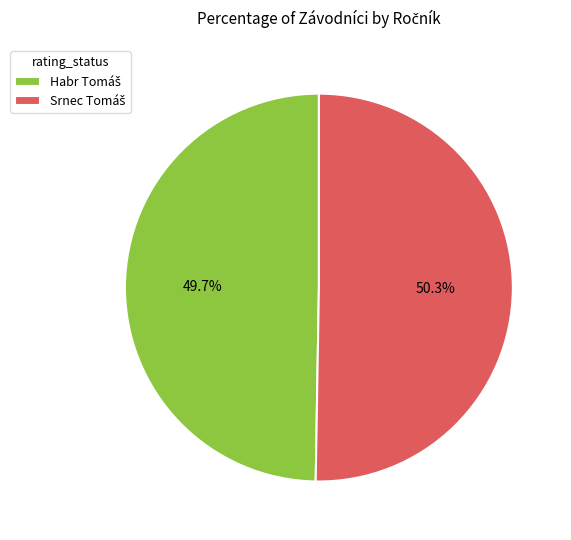

How many segments does this pie chart have?

2